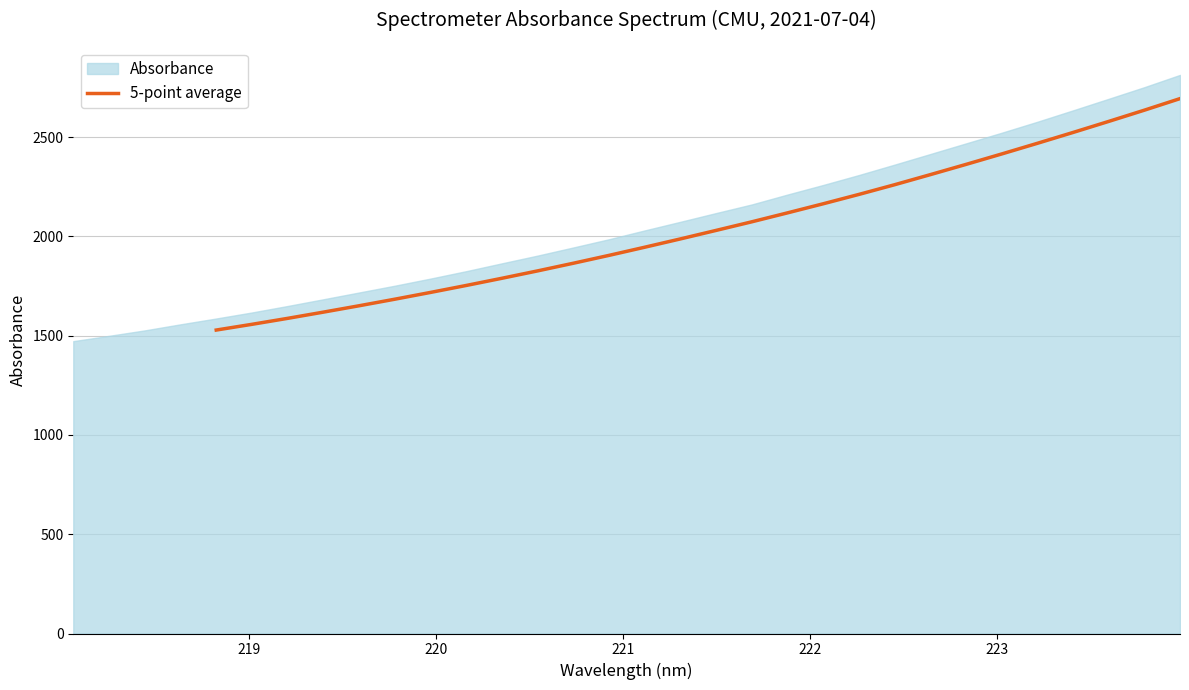

What is the lowest value of the 5-point average series?

1528.1